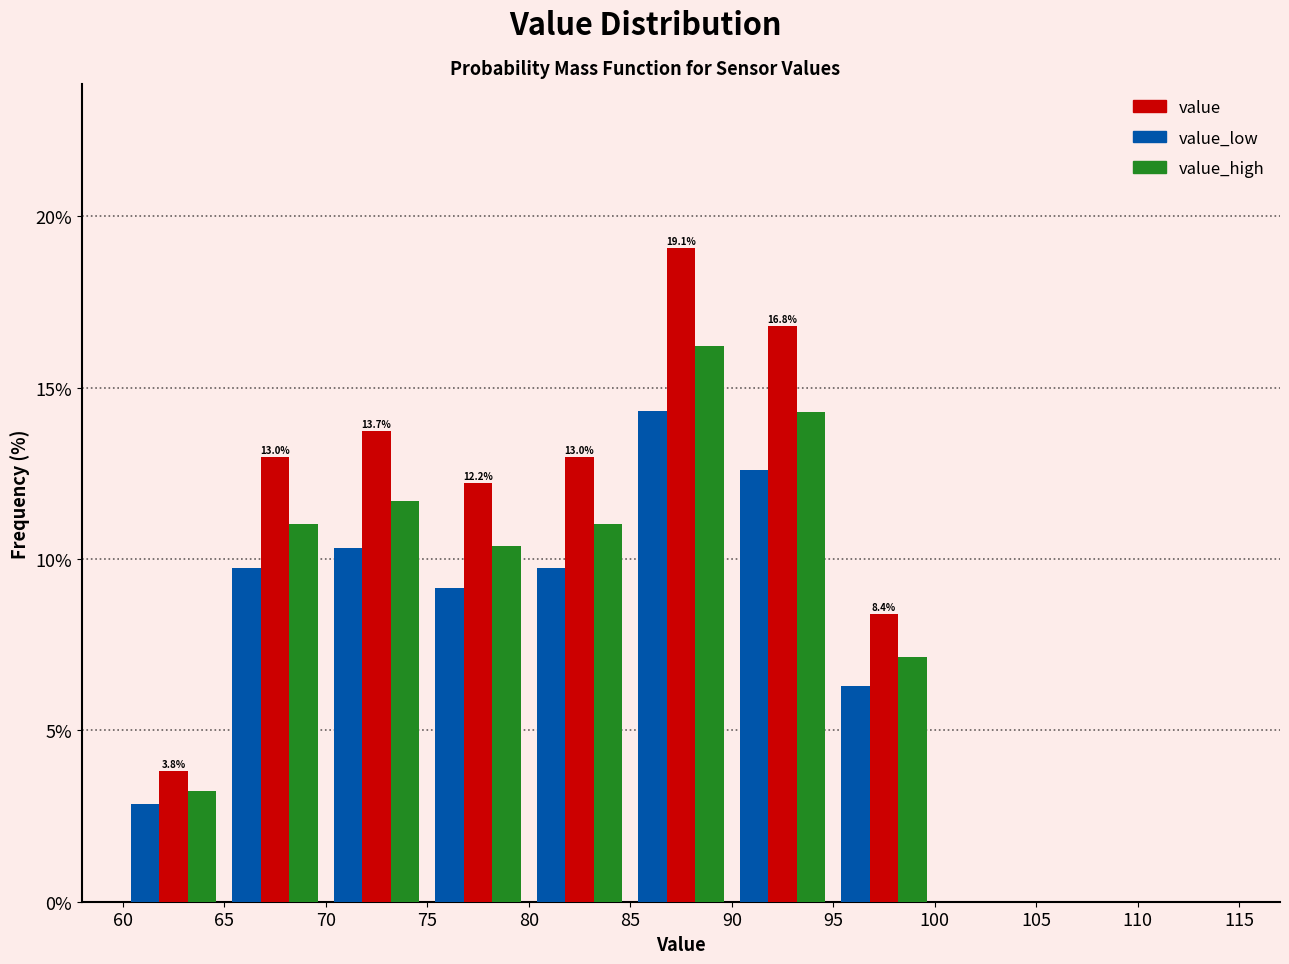

In the value series, which range on the x-axis has the tallest bar?

85 to 90